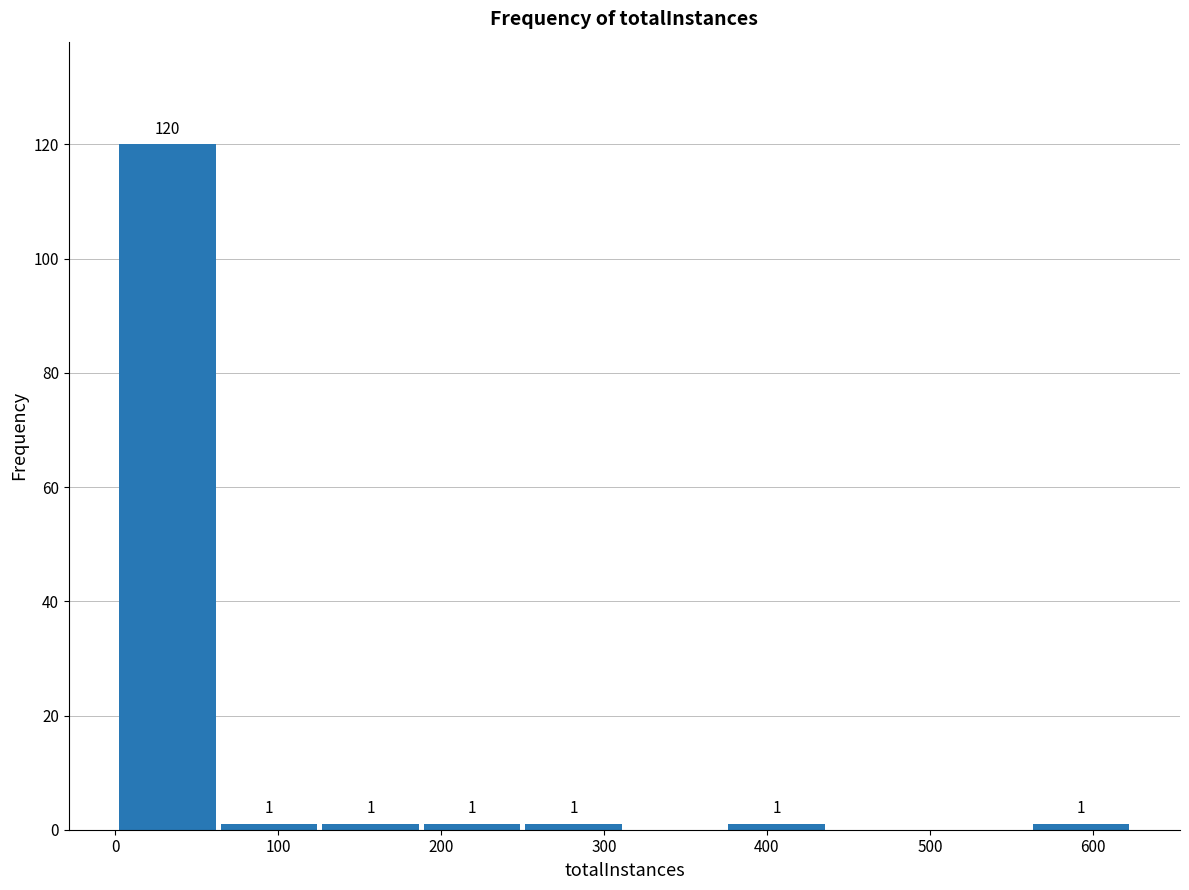

Which range on the x-axis has the tallest bar?

0 to 60